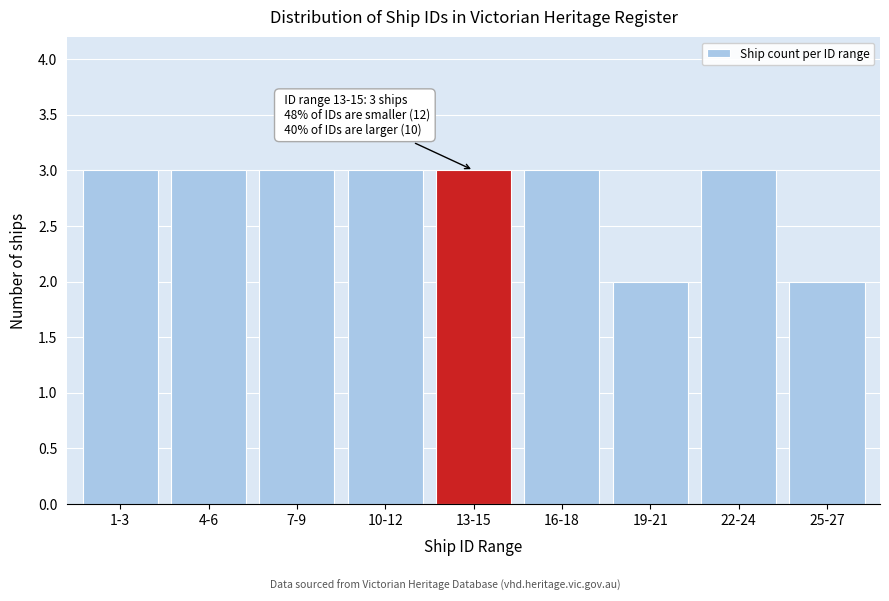

Reading left to right, what are all the values shown in this chart?

1-3=3	4-6=3	7-9=3	10-12=3	13-15=3	16-18=3	19-21=2	22-24=3	25-27=2